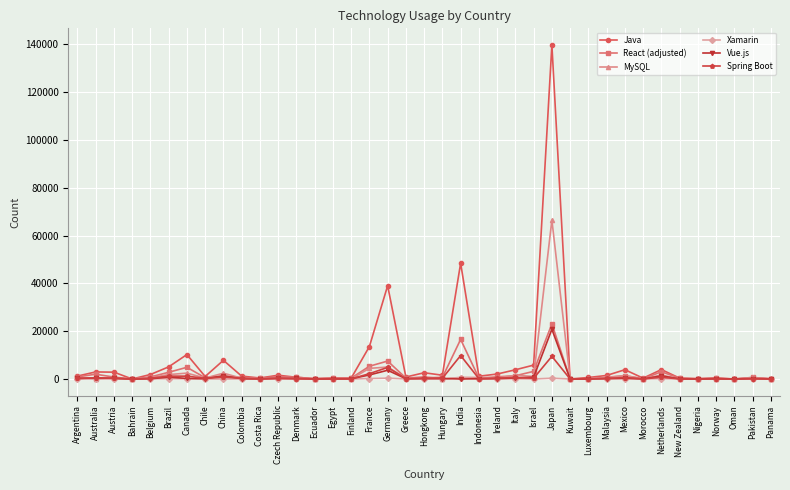

At how many categories does at least one series exceed 27898?

3